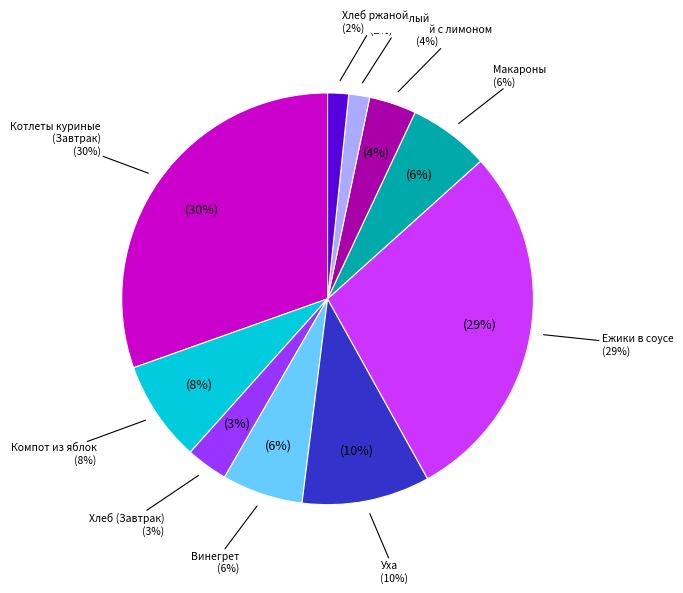

To the nearest percent, what percentage of the pie is Котлеты куриные с соусом / Каша гречневая?

30%